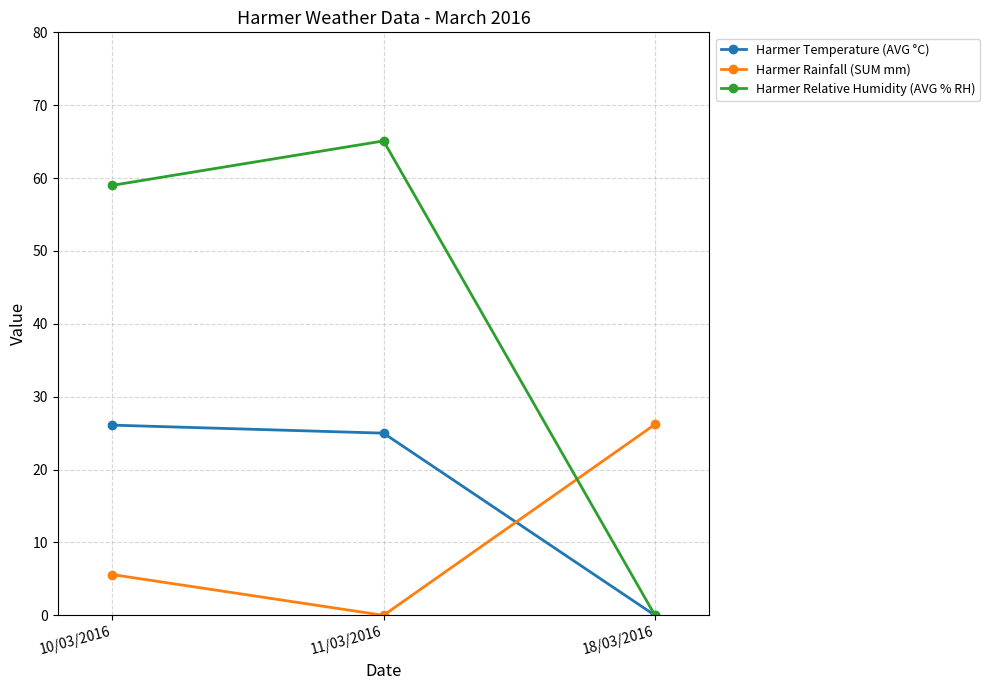

What is the difference between the Harmer Relative Humidity (AVG % RH) values at 18/03/2016 and 10/03/2016?

59.0